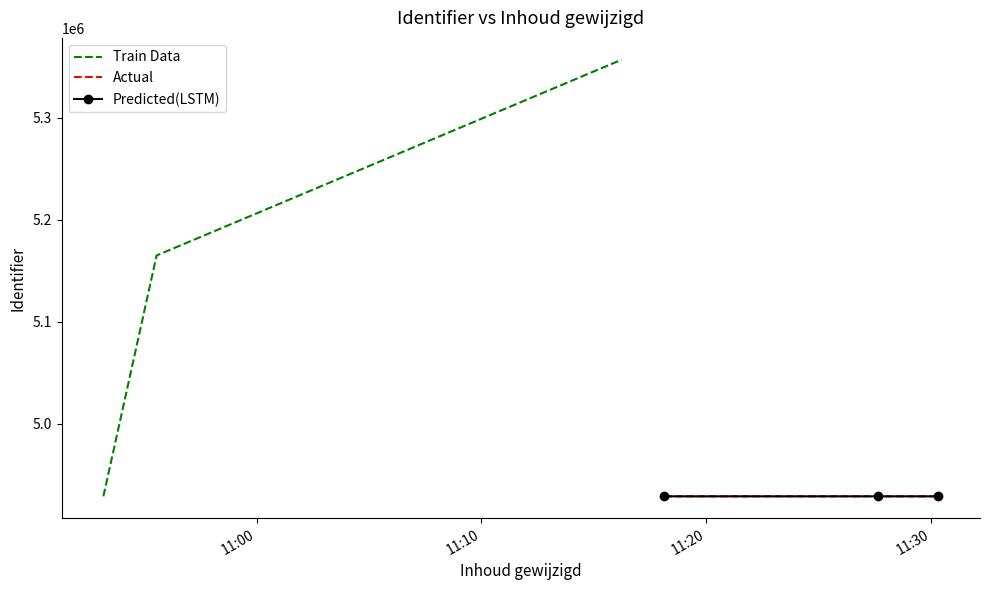

Reading left to right, extract all data points from this chart.

Train Data: 4928795	5164811	5356634
Actual: 4928798	4928796	4928797
Predicted(LSTM): 4928798	4928796	4928797